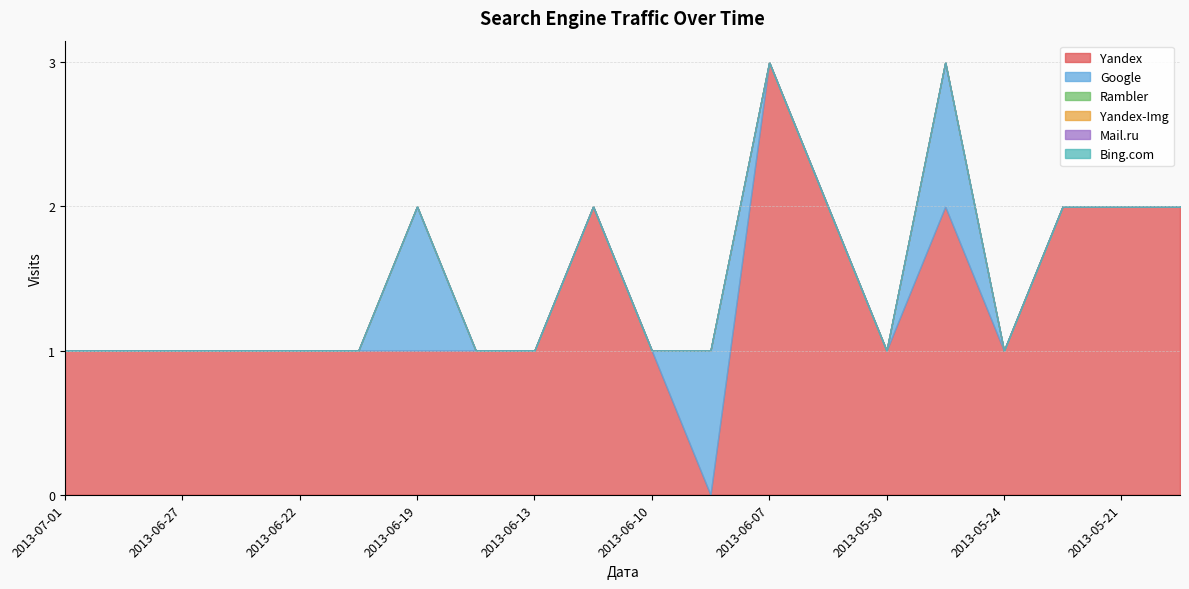

Count the number of categories in the chart.

20